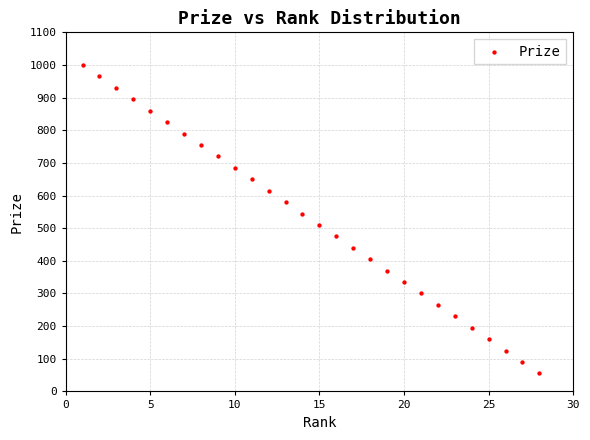

What is the range of X values (max minus min)?

27